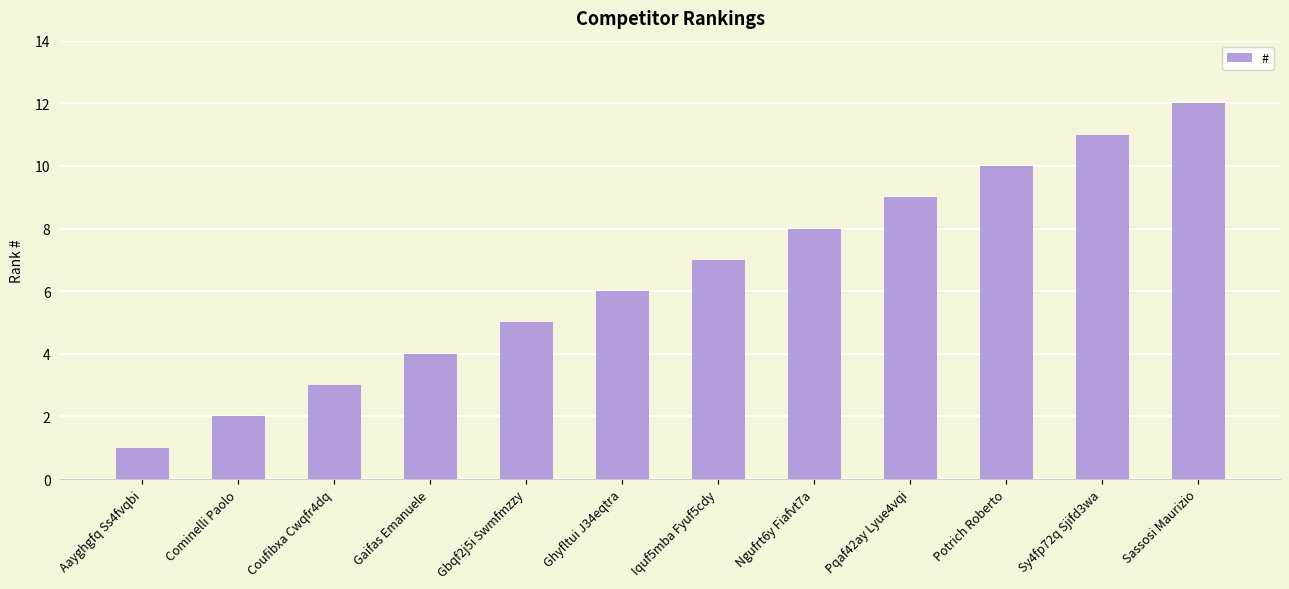

What is the label of the 10th bar from the left?

Potrich Roberto